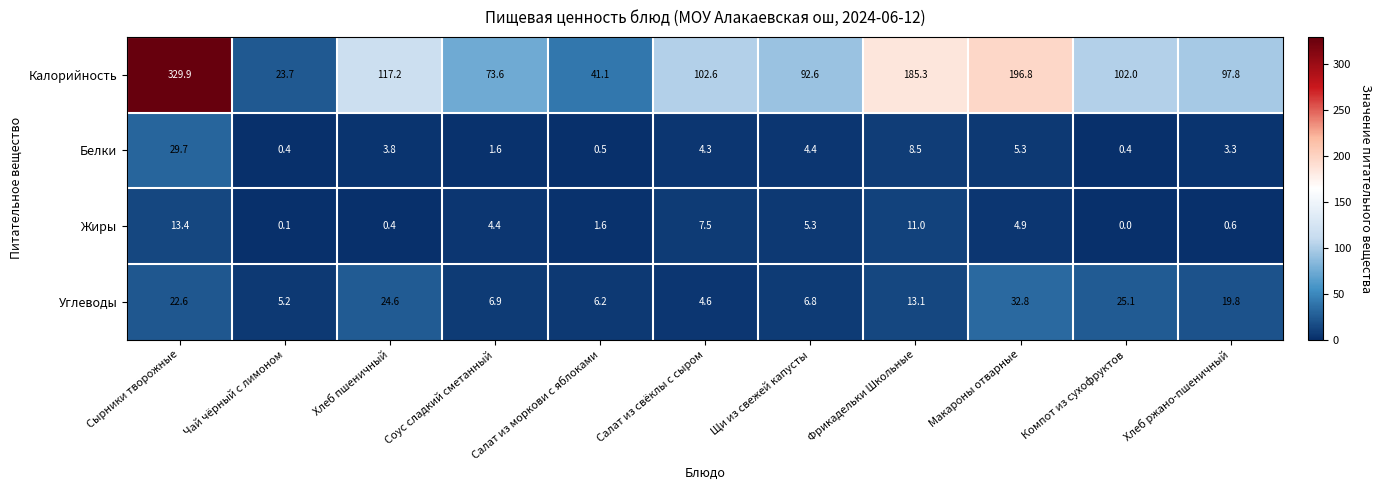

At Салат из моркови с яблоками, list the series in order from largest to smallest.

Калорийность, Углеводы, Жиры, Белки